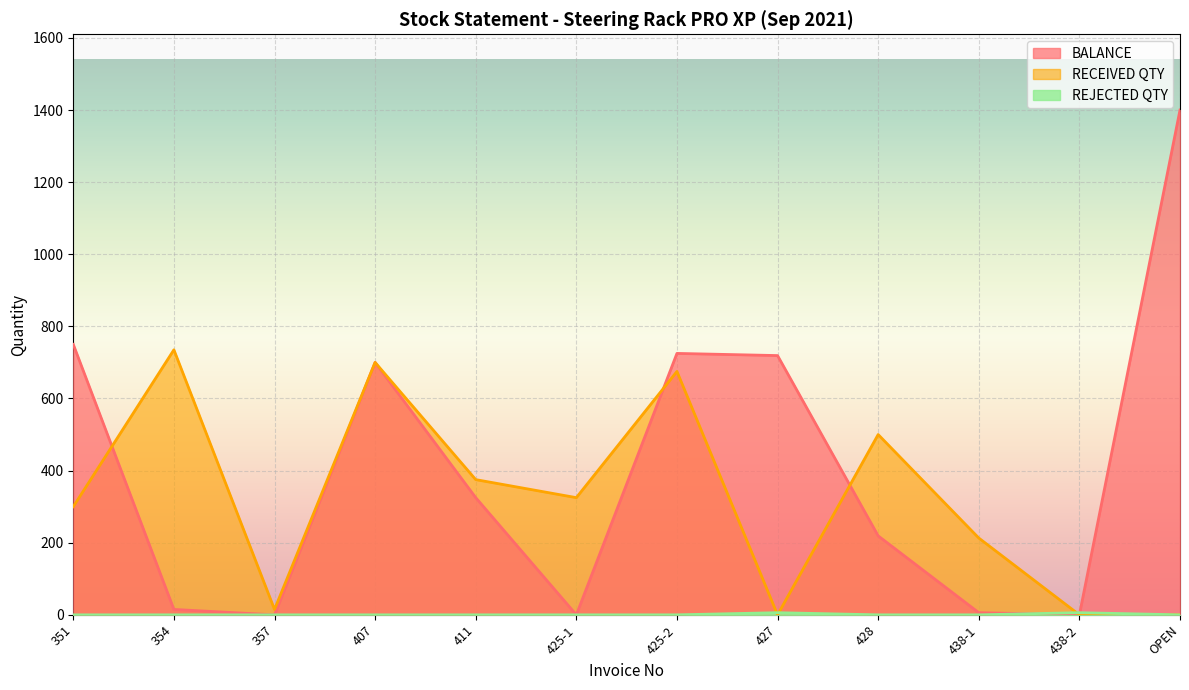

Where do REJECTED QTY and RECEIVED QTY first cross each other?

425-2 and 427